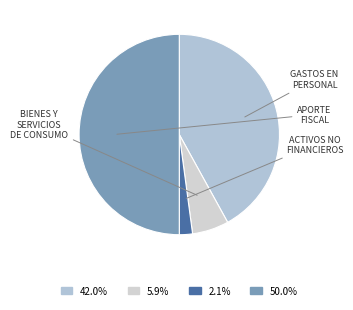

How many slices are in this pie chart?

4